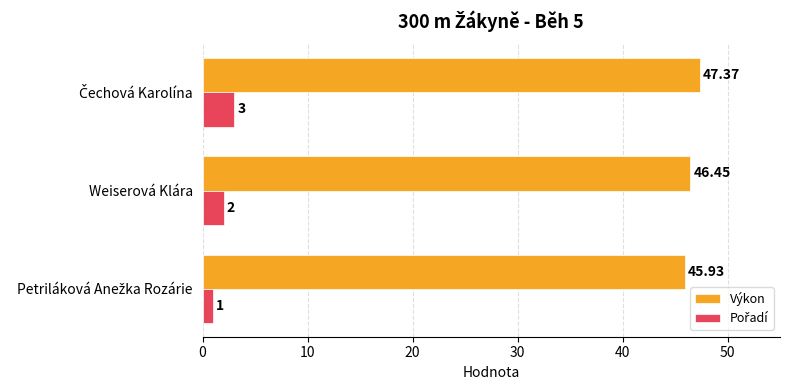

Which series has the largest total across all categories?

Výkon